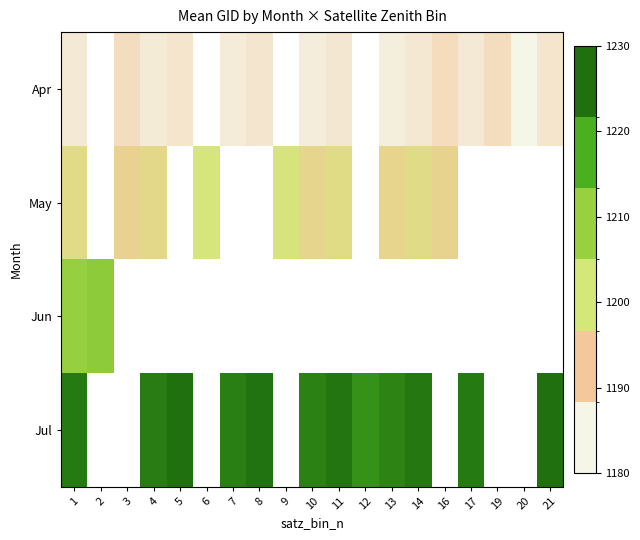

List the series in order of their overall mean, lowest first.

Apr, May, Jun, Jul